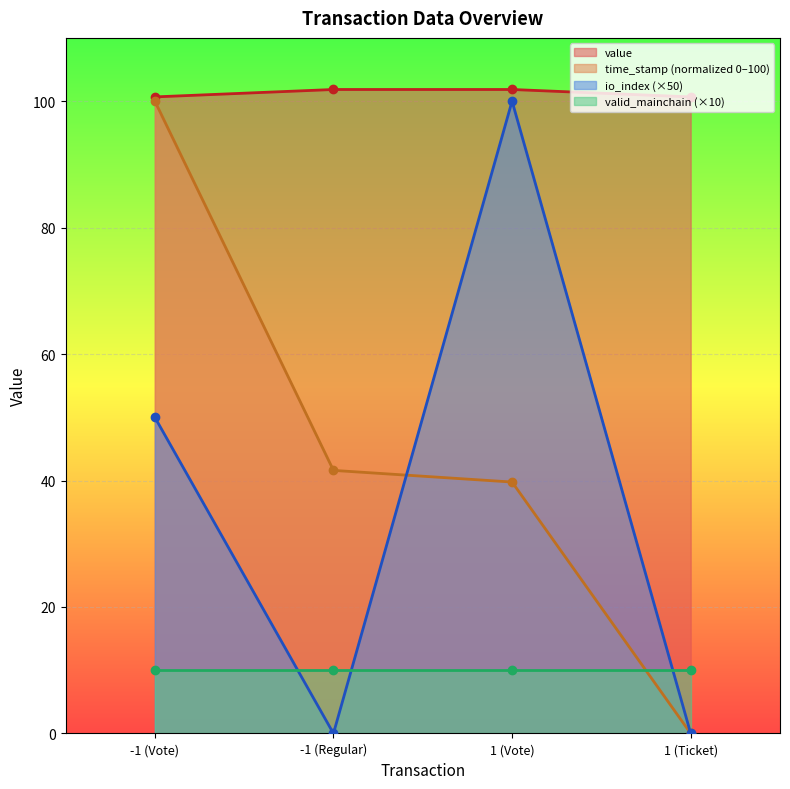

What is the label of the 3rd point from the left?

1 (Vote)